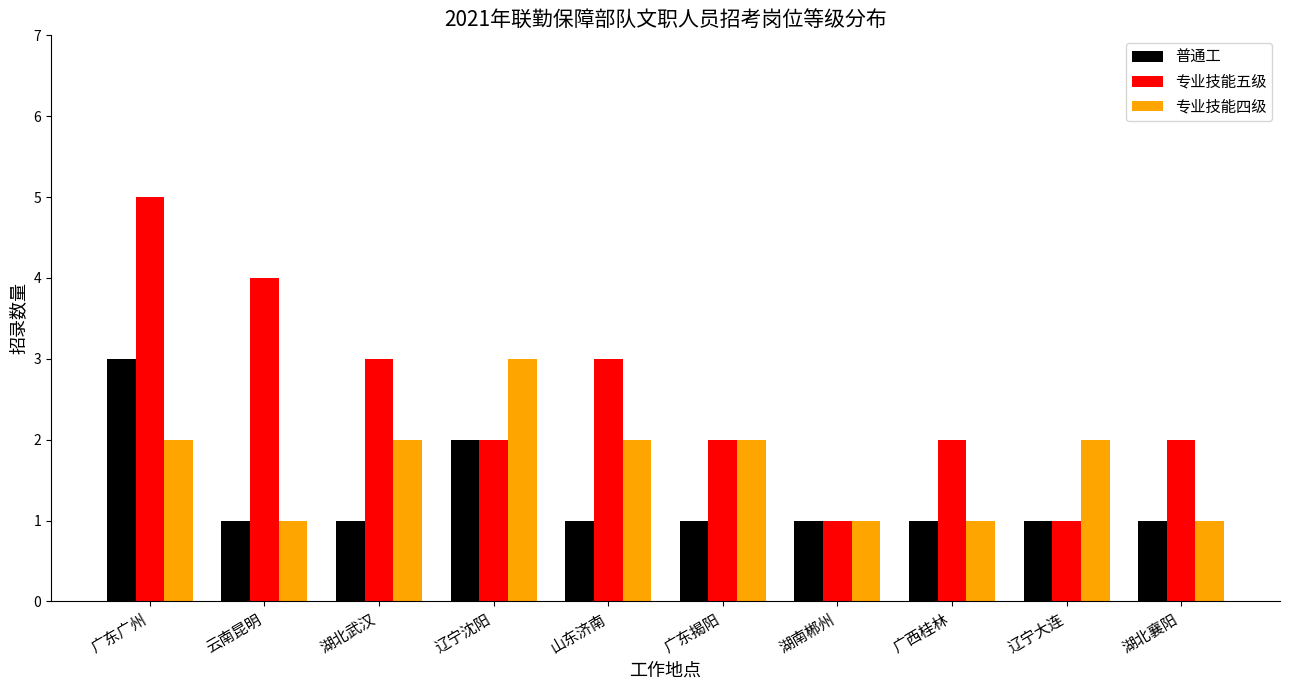

The 普通工 series shows 0 at 山东济南. True or false?

False